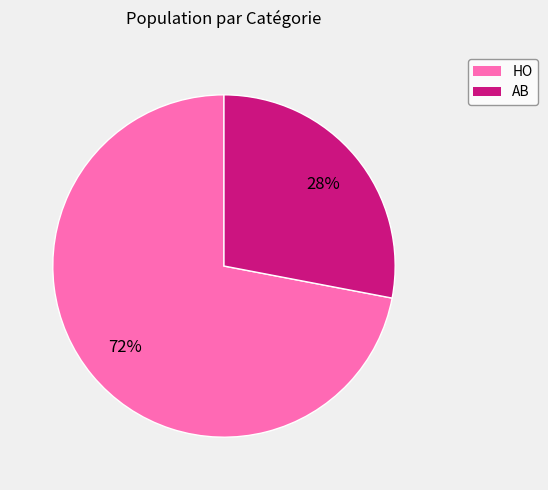

What is the ratio of the value at HO to the value at AB?

2.6